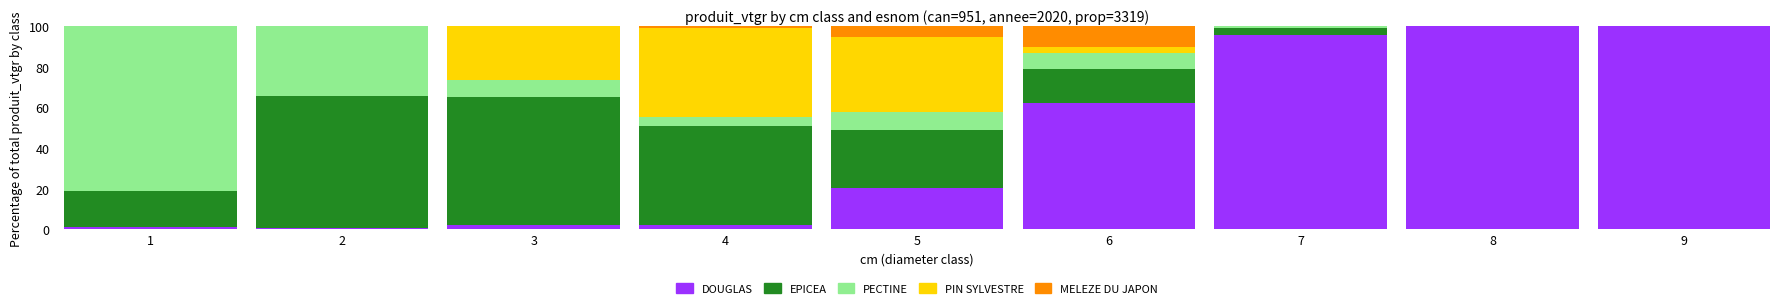

Where is DOUGLAS nearest to the value 50?

6